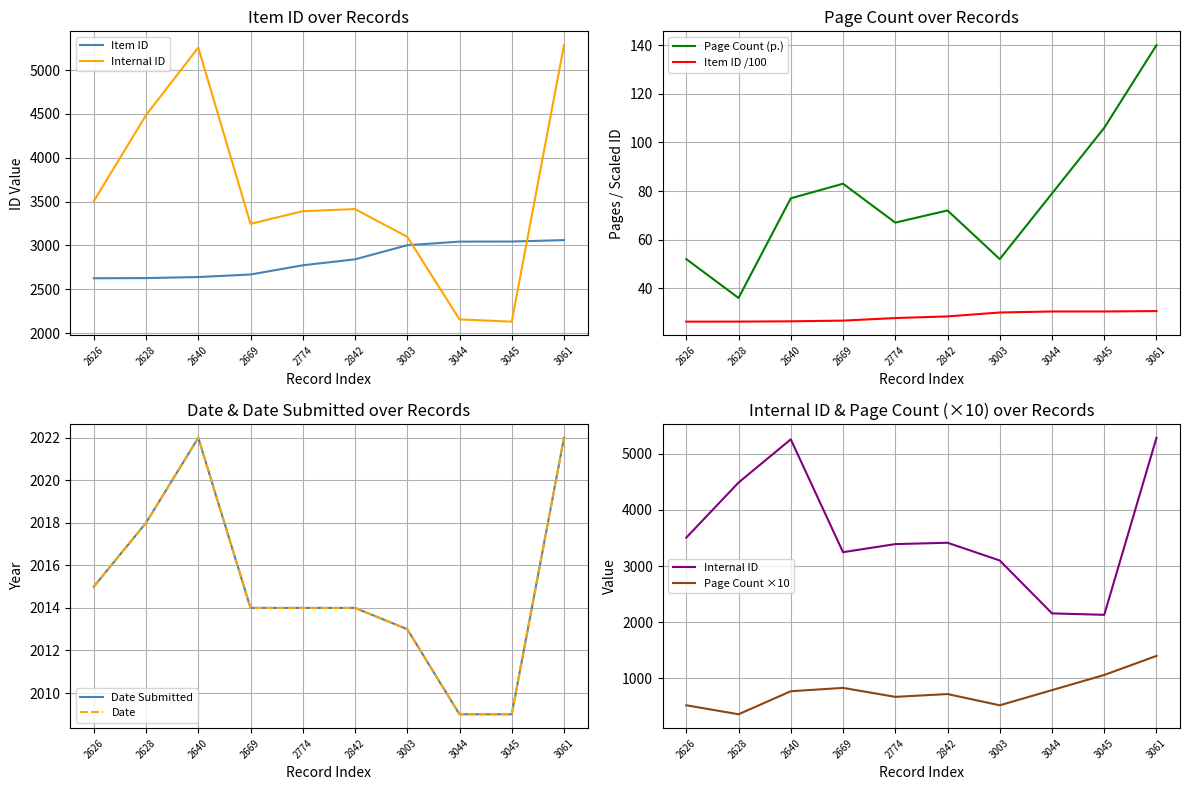

What is the average value of the Date series?

2015